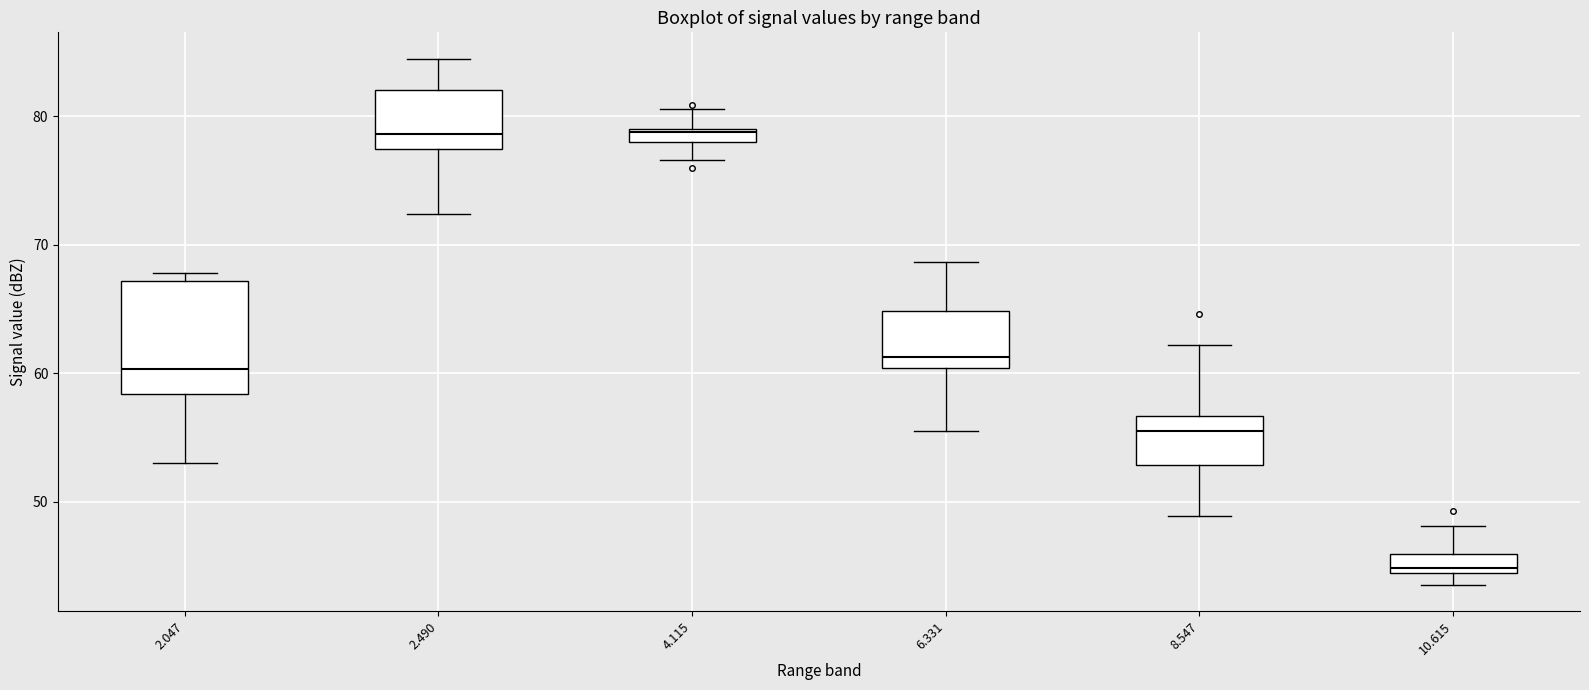

Where is the lower edge of the box at x = 6.331 on the y-axis? The values are not printed on the chart, so give them approximately, as read against the axis.

60